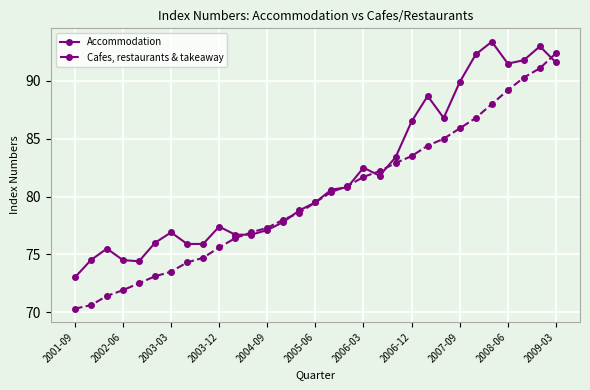

What is the value of the Cafes, restaurants & takeaway point at the 2nd from the left?

70.6